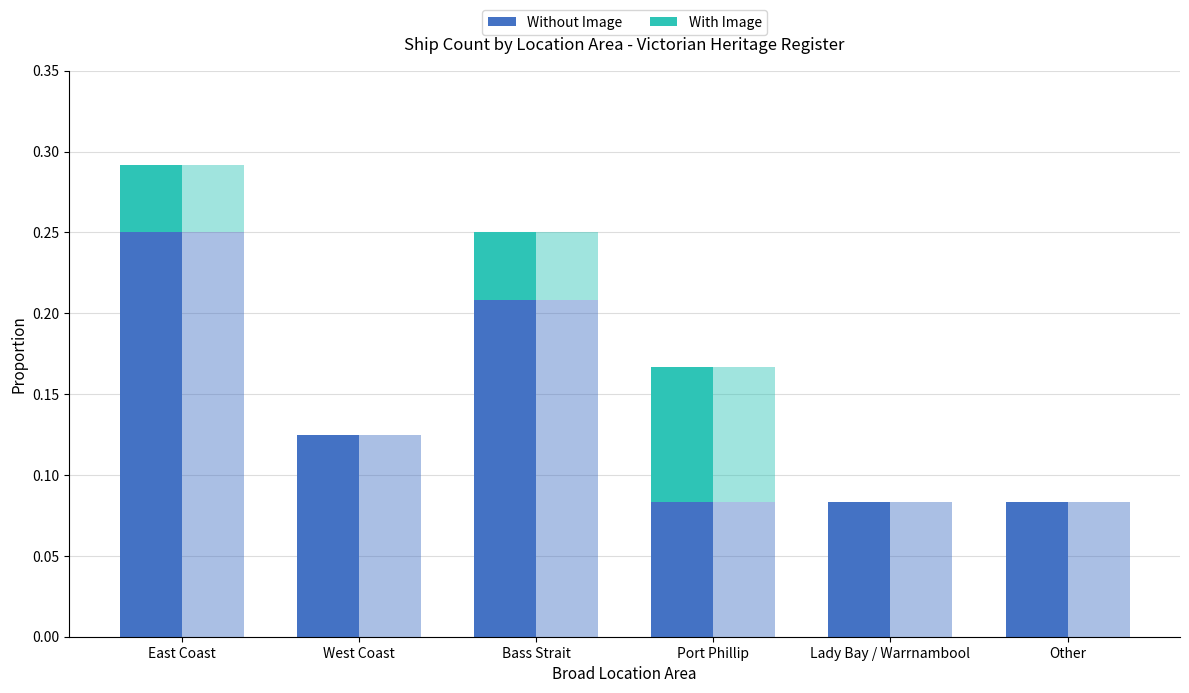

What is the sum of the Without Image values at Port Phillip and Lady Bay / Warrnambool?

0.2